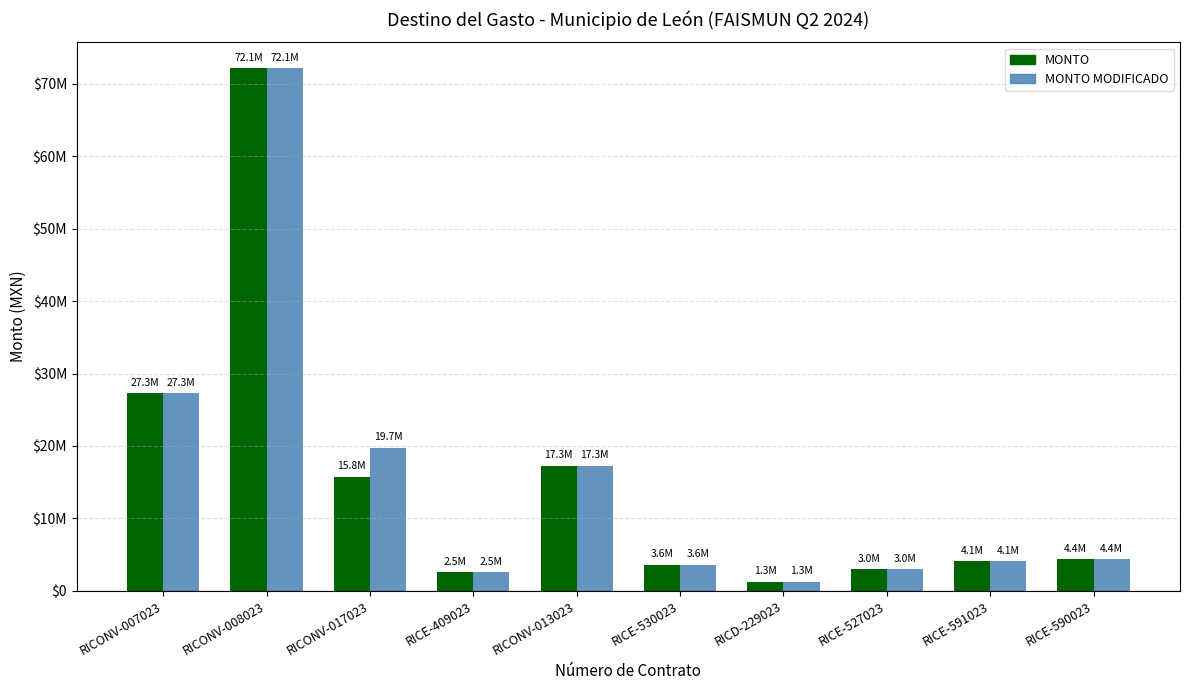

At which label does MONTO first exceed 4358860?

RICONV-007023